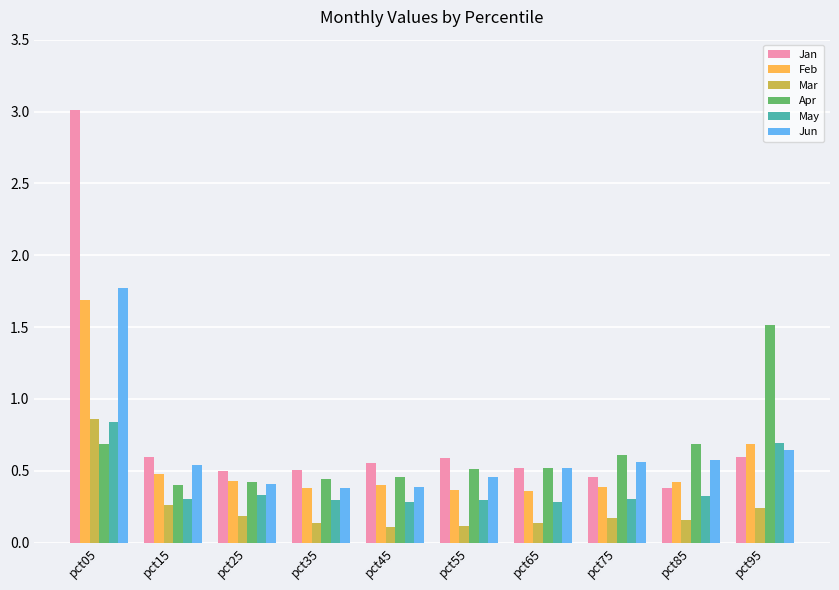

What is the total value across all series at pct15?

2.6